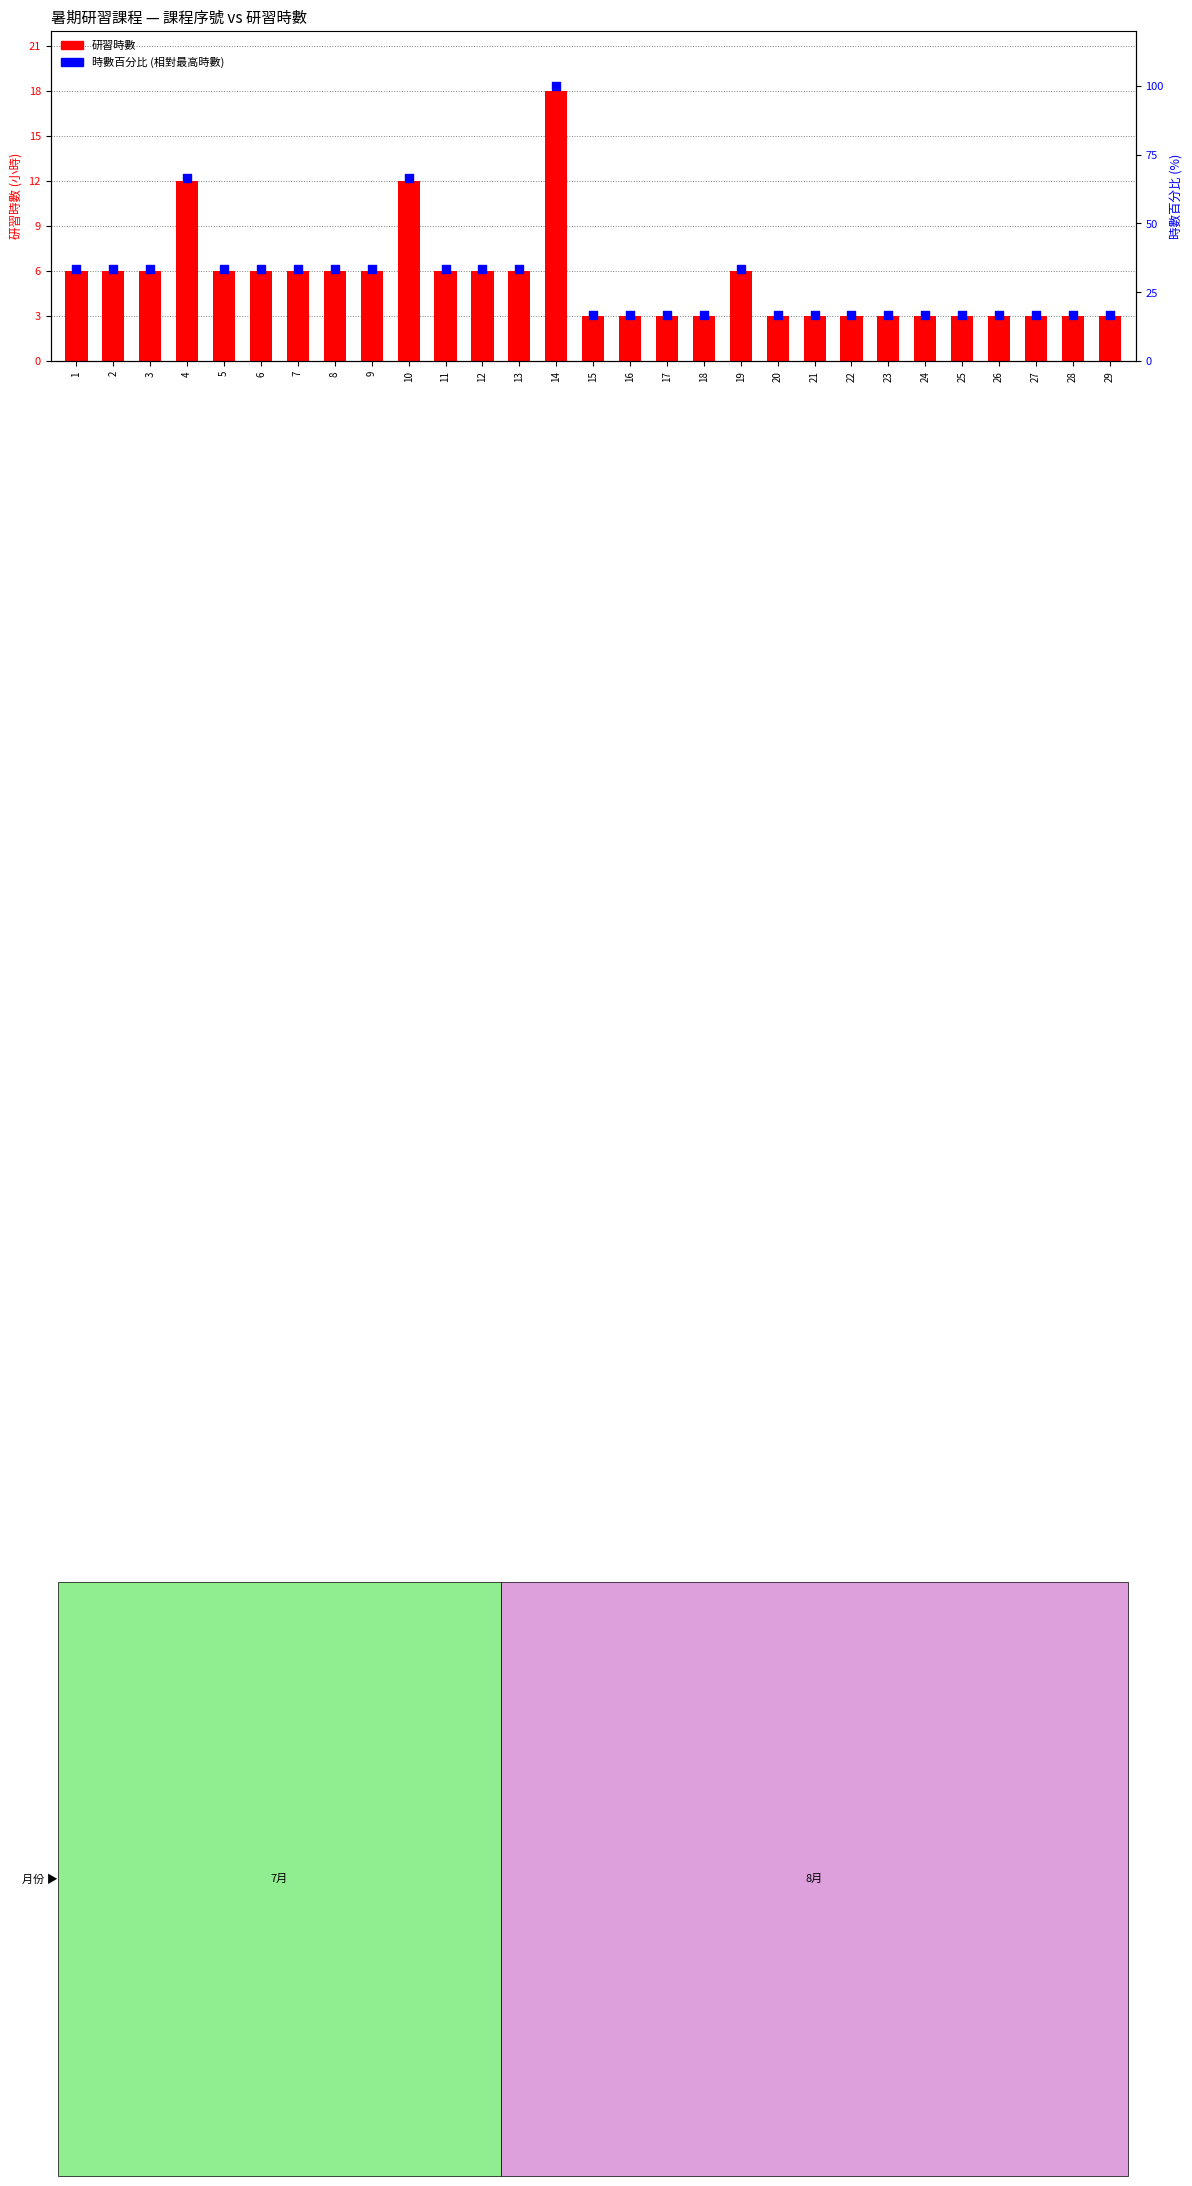

Which series contains the highest Y value?

時數百分比 (相對最高時數)